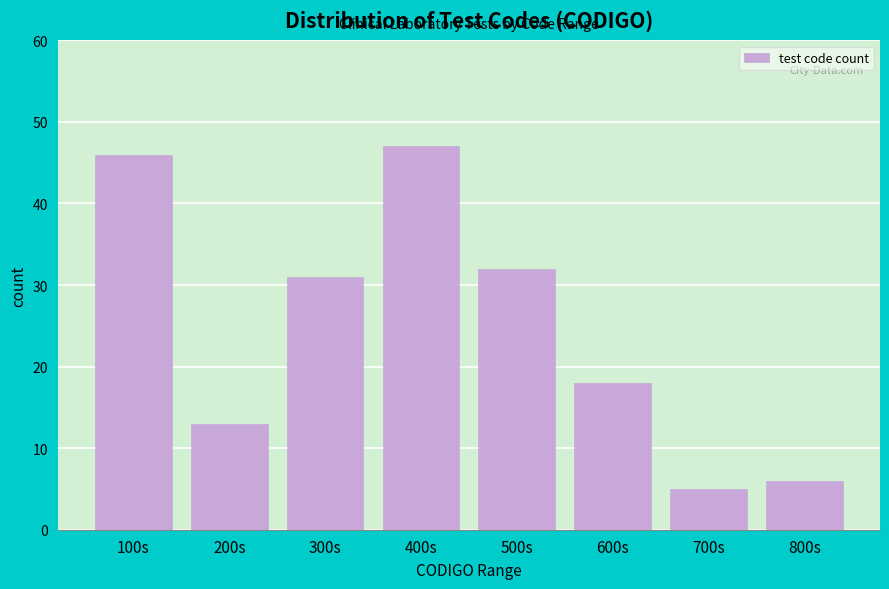

Reading left to right, extract all data points from this chart.

46	13	31	47	32	18	5	6